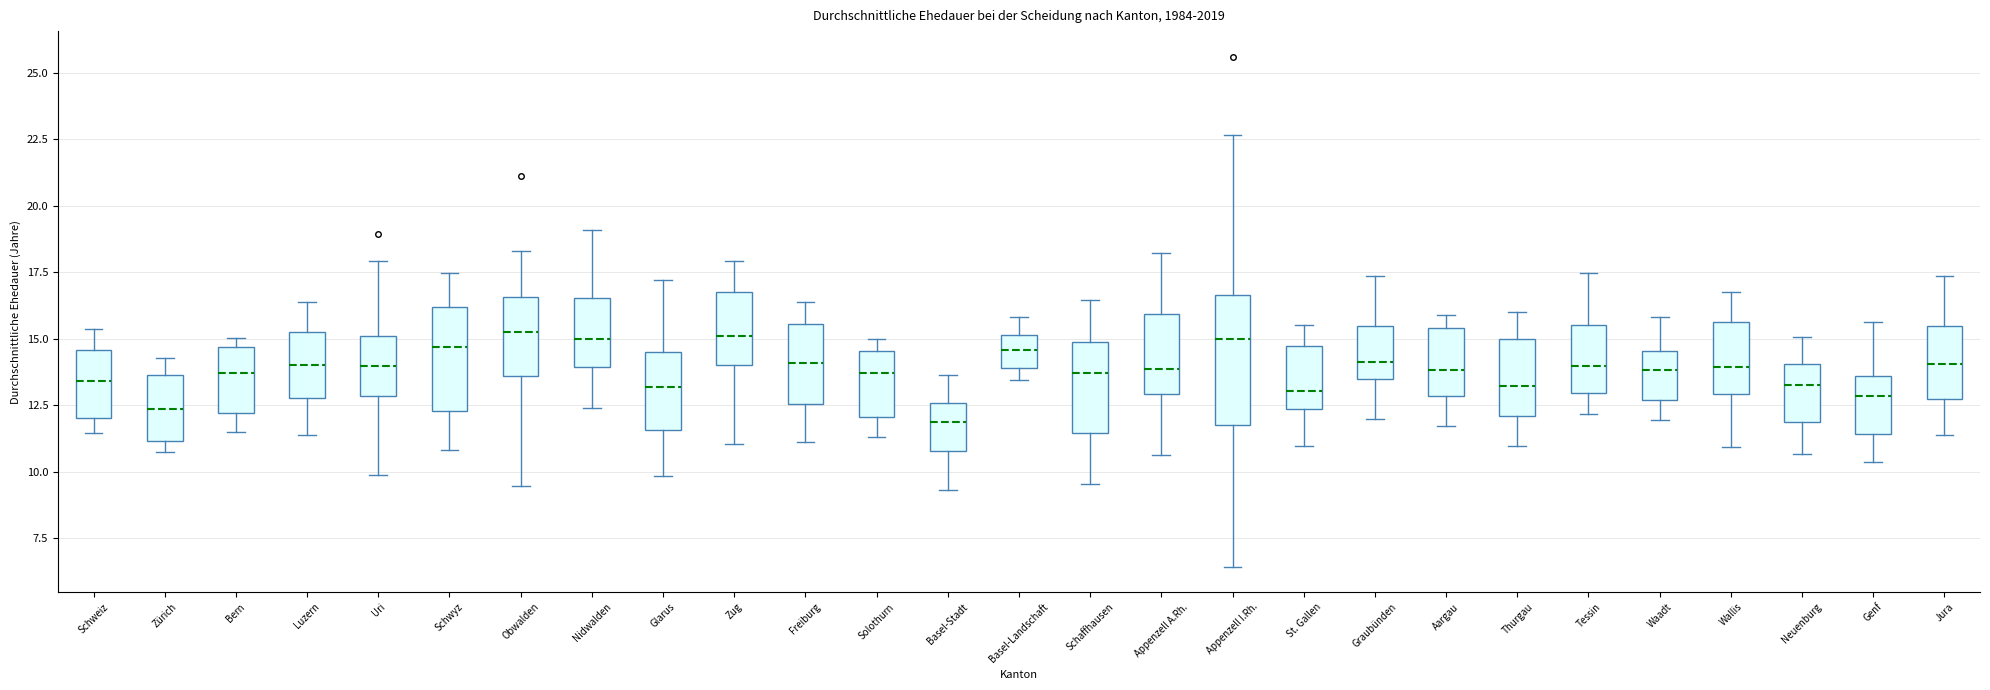

Comparing the boxes themselves (not the whiskers), which one is the tallest?

Appenzell I.Rh.